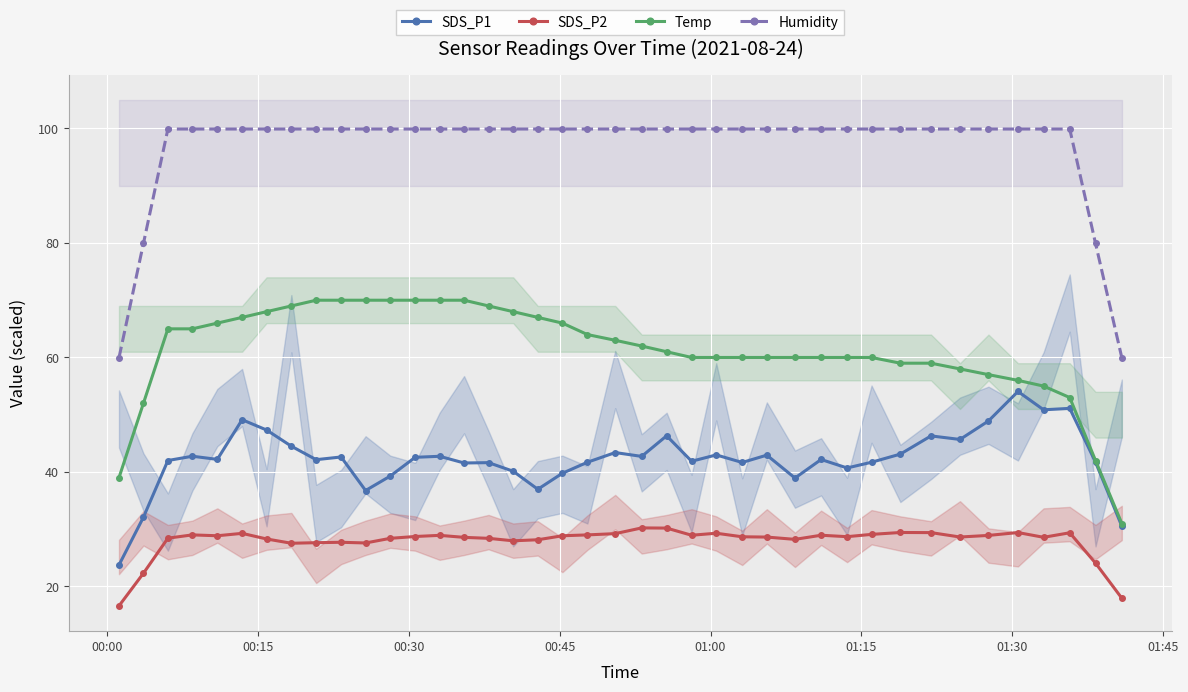

True or false: SDS_P2 and Temp cross at least once.

False